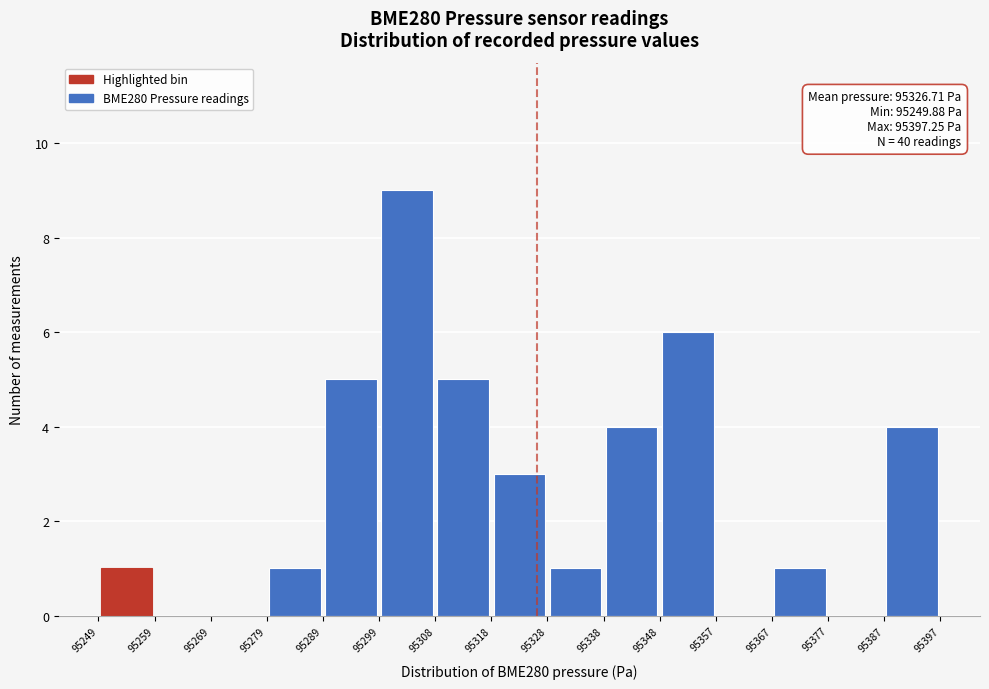

Which range on the x-axis has the tallest bar?

95299 to 95308